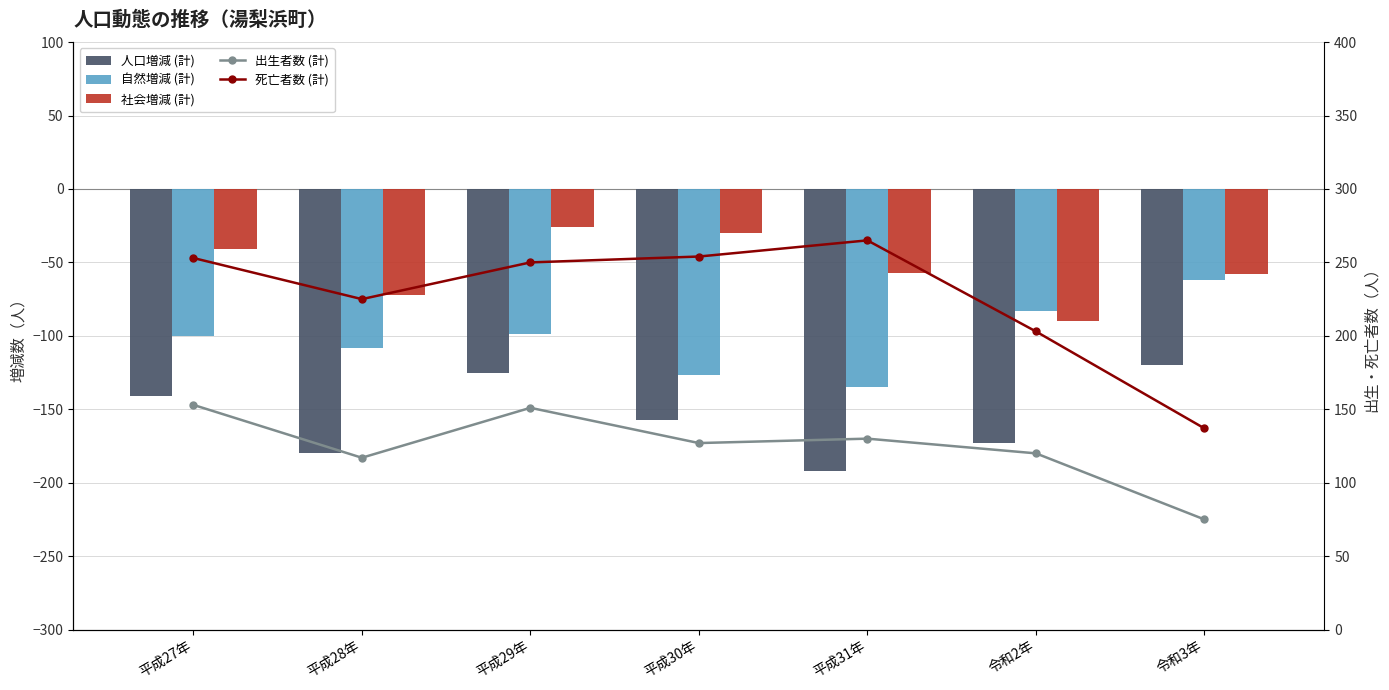

Which has a higher value, 平成27年 or 平成31年?

平成27年